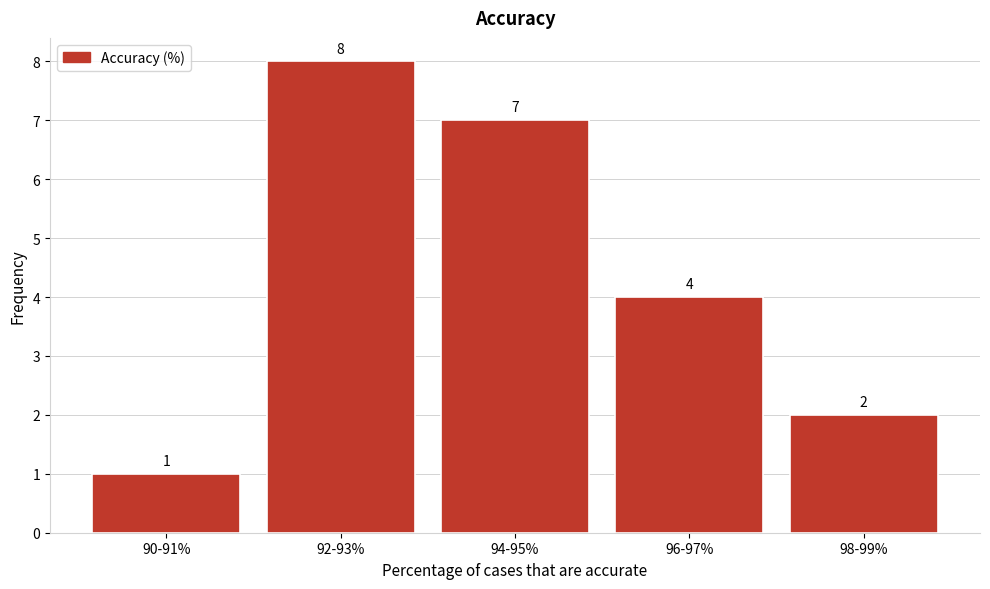

Reading left to right, what are all the values shown in this chart?

1	8	7	4	2